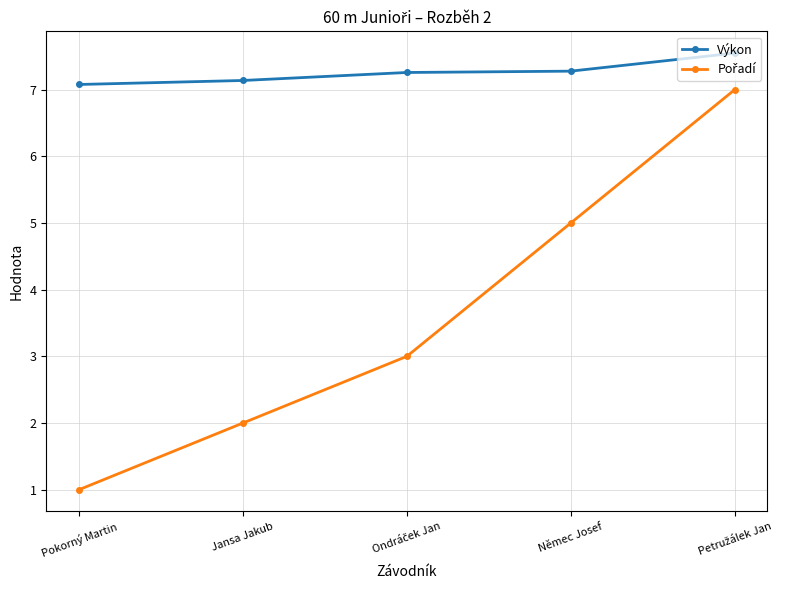

What is the label of the 5th point from the right?

Pokorný Martin